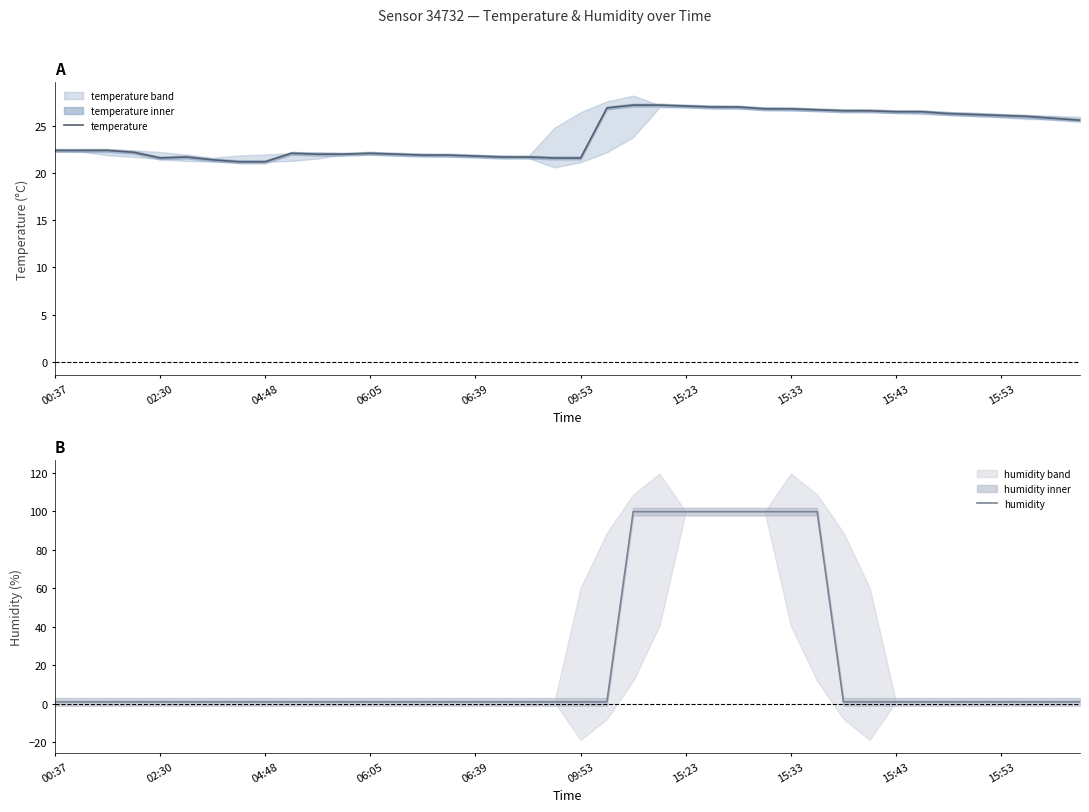

Does the chart display data point markers on the line(s)?

No